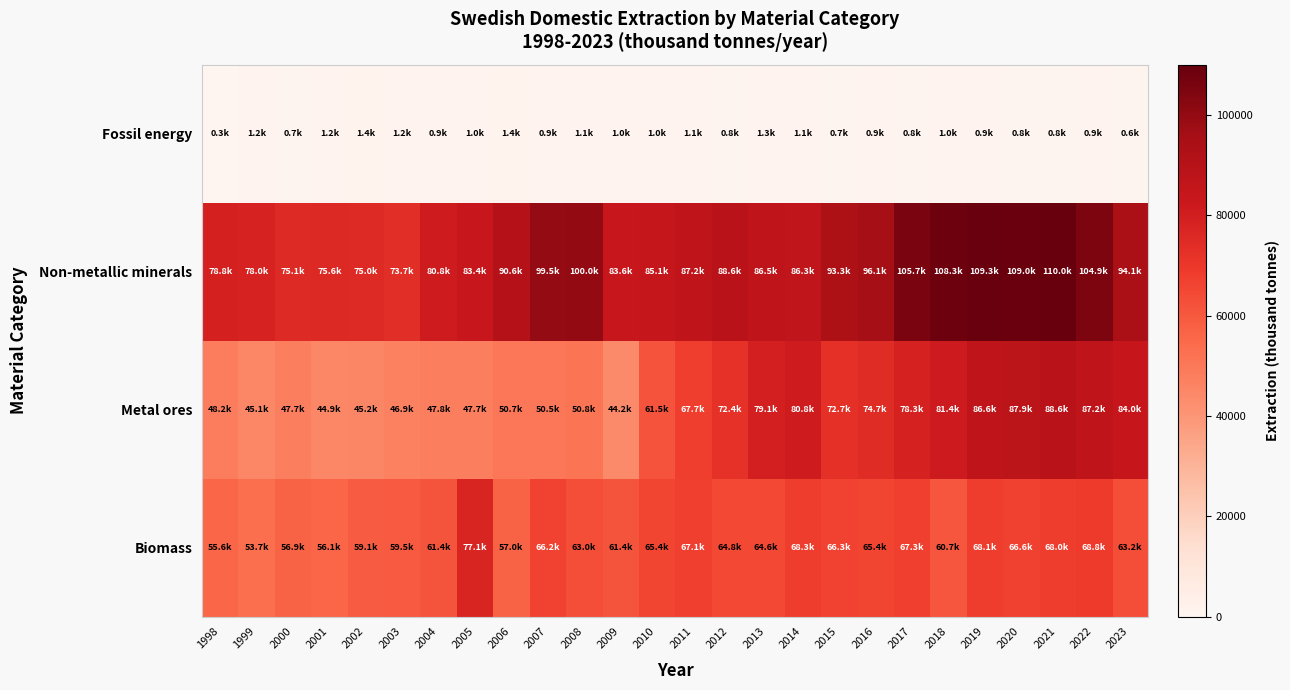

Reading right to left, extract all data points from this chart.

Biomass: 2023=63153.6	2022=68840.2	2021=68002.1	2020=66638.5	2019=68069.2	2018=60738.1	2017=67267.1	2016=65395.5	2015=66343.0	2014=68304.7	2013=64639.5	2012=64791.4	2011=67070.7	2010=65425.0	2009=61401.2	2008=63018.3	2007=66233.0	2006=56982.7	2005=77070.7	2004=61447.5	2003=59467.4	2002=59060.5	2001=56118.8	2000=56896.2	1999=53657.7	1998=55605.0
Metal ores: 2023=84018.0	2022=87231.0	2021=88616.0	2020=87949.0	2019=86554.0	2018=81424.0	2017=78264.0	2016=74733.0	2015=72734.0	2014=80836.0	2013=79086.0	2012=72374.0	2011=67717.0	2010=61516.0	2009=44222.0	2008=50844.0	2007=50466.0	2006=50691.0	2005=47687.0	2004=47830.0	2003=46889.0	2002=45156.0	2001=44862.0	2000=47732.0	1999=45113.0	1998=48234.0
Non-metallic minerals: 2023=94127.0	2022=104898.1	2021=110032.1	2020=109022.9	2019=109261.9	2018=108270.9	2017=105678.3	2016=96140.2	2015=93259.9	2014=86326.3	2013=86528.4	2012=88609.9	2011=87229.3	2010=85067.0	2009=83551.2	2008=99977.5	2007=99471.1	2006=90645.7	2005=83378.5	2004=80845.3	2003=73732.5	2002=75047.1	2001=75561.4	2000=75054.6	1999=77989.3	1998=78755.7
Fossil energy: 2023=618.3	2022=872.7	2021=788.7	2020=786.6	2019=862.8	2018=1039.8	2017=824.7	2016=925.2	2015=717.9	2014=1112.4	2013=1255.2	2012=846.9	2011=1125.0	2010=1038.9	2009=1002.3	2008=1070.7	2007=877.8	2006=1427.1	2005=999.9	2004=893.7	2003=1243.2	2002=1405.5	2001=1168.8	2000=711.6	1999=1233.6	1998=318.9